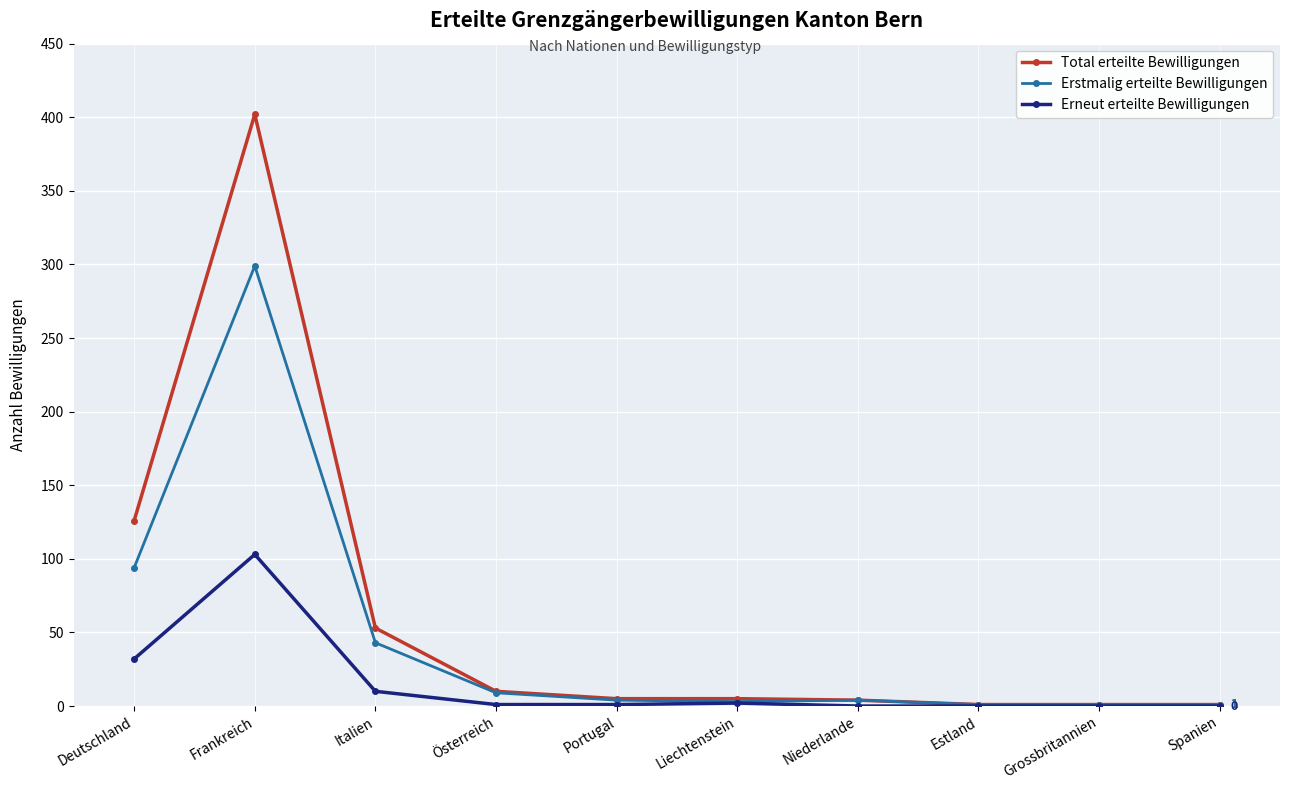

At which label does Total erteilte Bewilligungen first exceed 5?

Deutschland